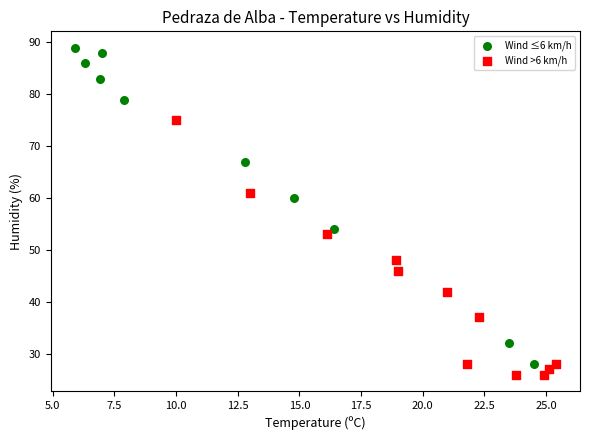

Which series has the largest Y range (max minus min)?

Wind ≤6 km/h